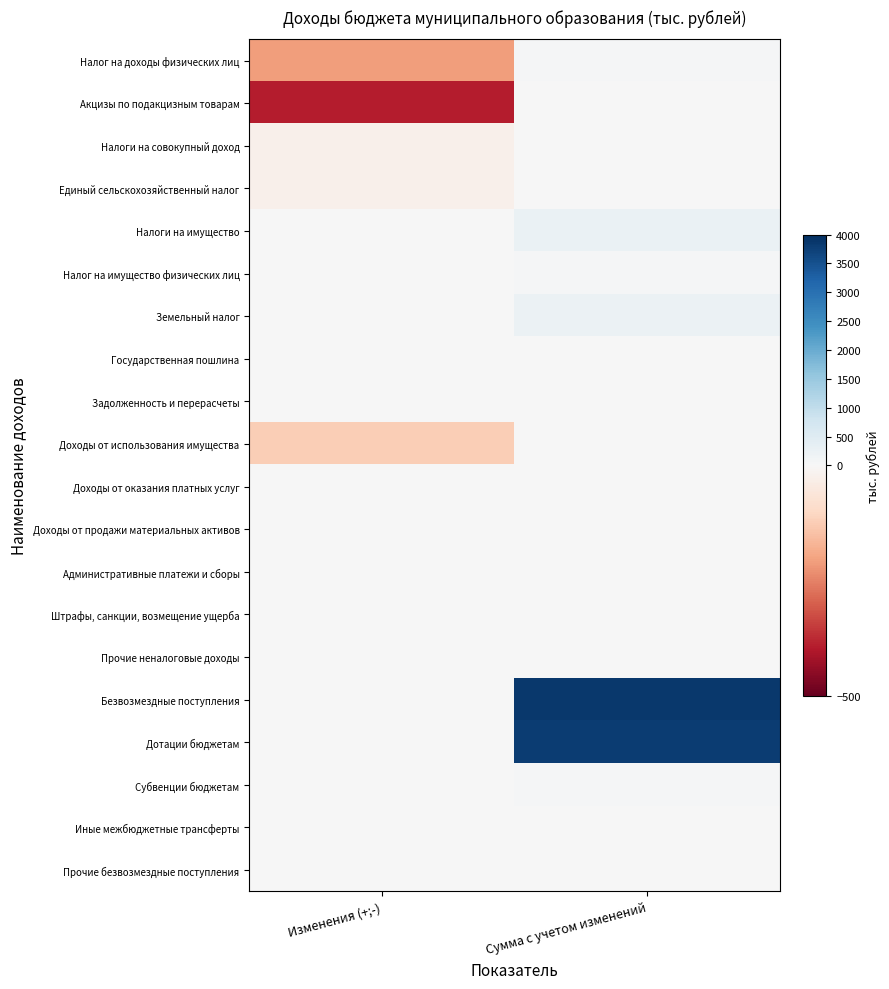

What is the smallest value displayed?

-392.7